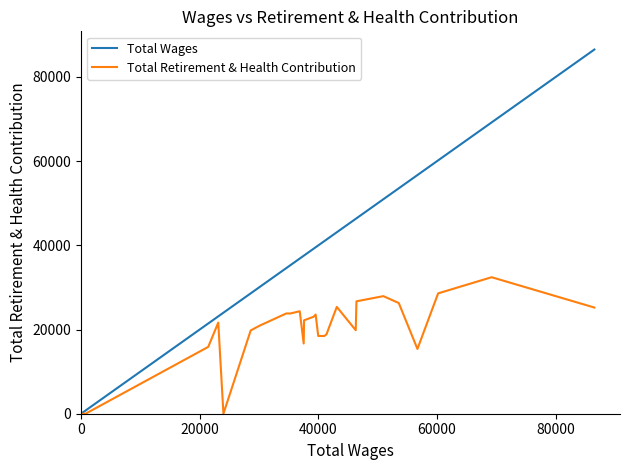

Rank the series by their average value, from highest to lowest.

Total Wages, Total Retirement & Health Contribution